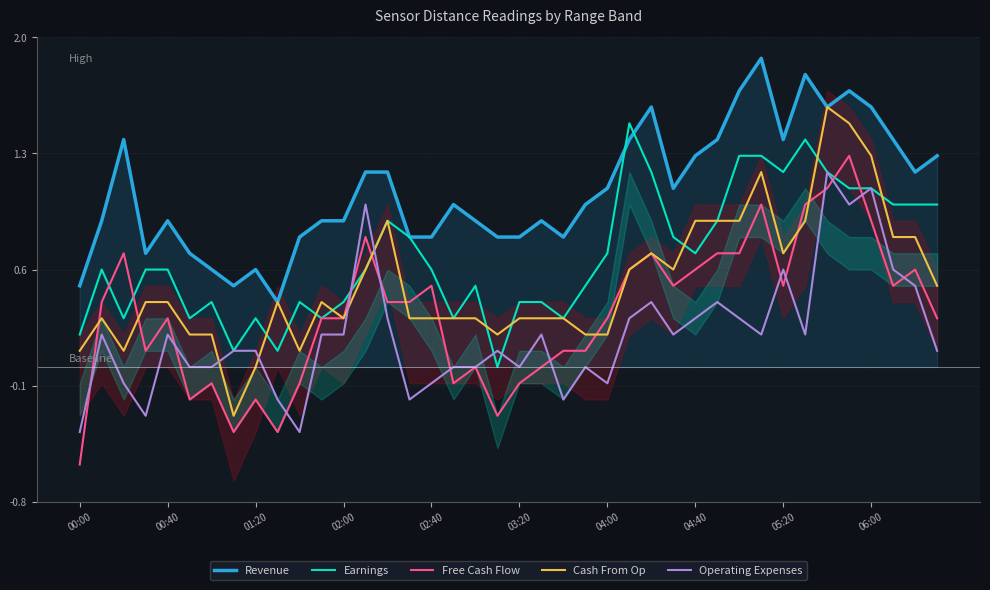

What is the difference between the second highest and minimum values in the Operating Expenses series?

1.5